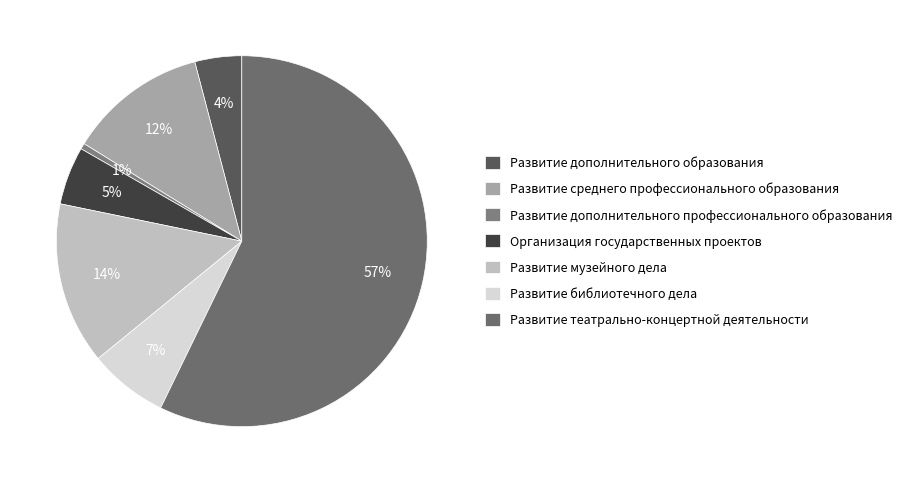

How many slices are in this pie chart?

7